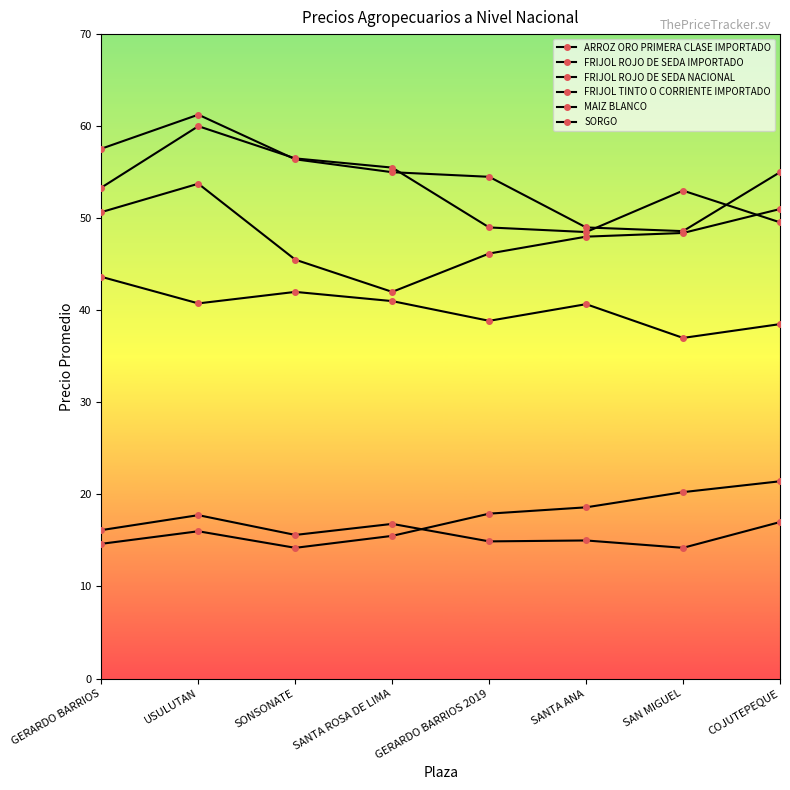

How many interior local valleys does the SORGO series have?

3